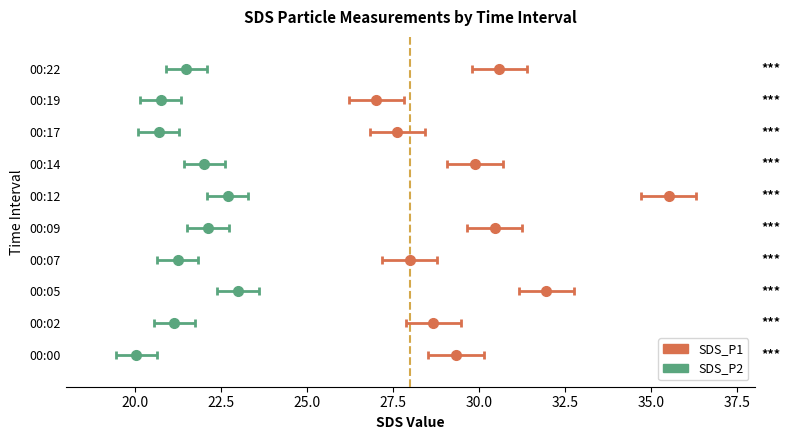

Does the chart contain stacked bars?

No